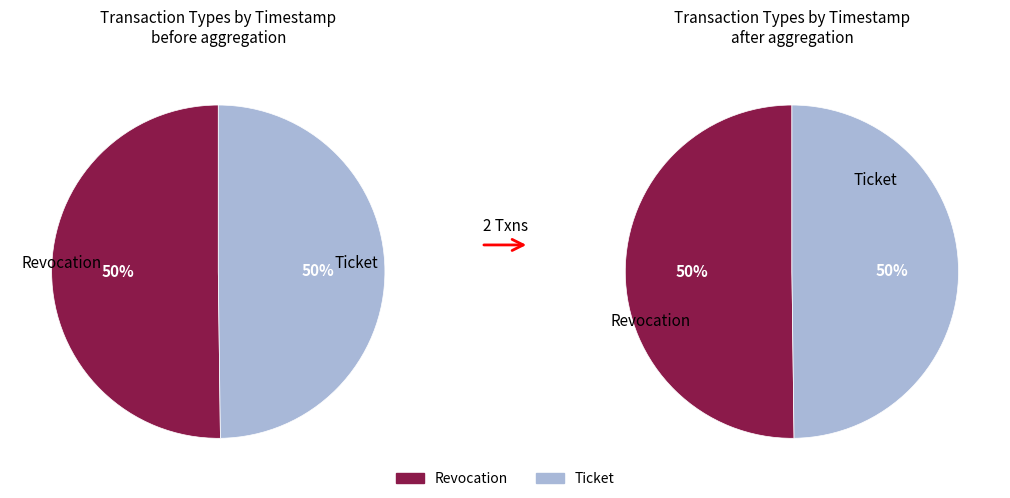

What is the ratio of the value at Revocation to the value at Ticket?

1.0